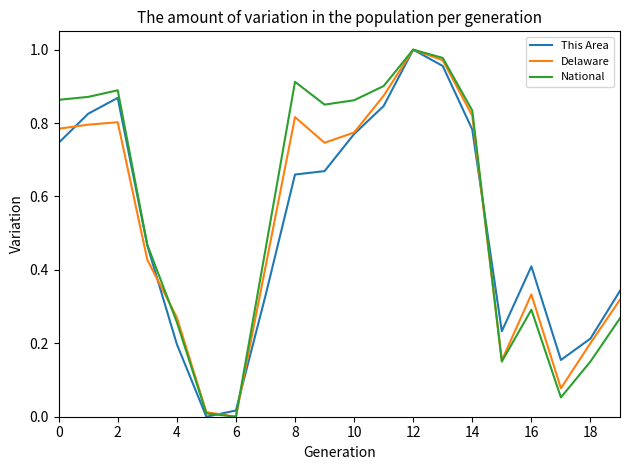

Which series has the widest spread of values?

This Area